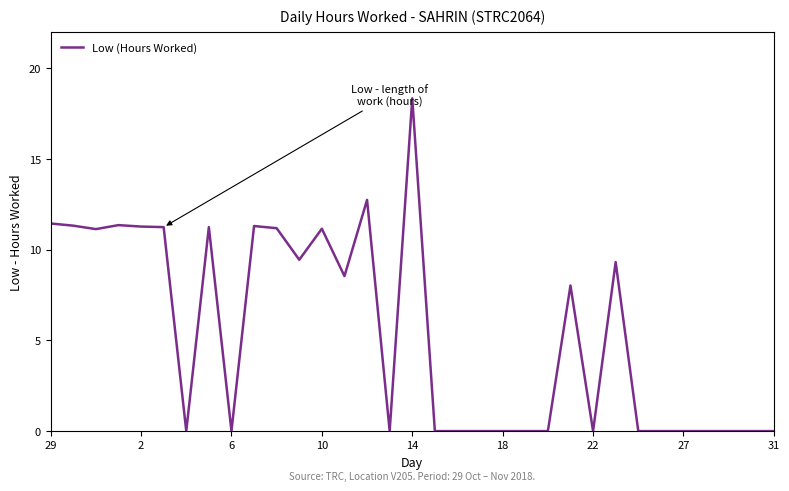

What is the difference between the maximum and minimum values?

18.4